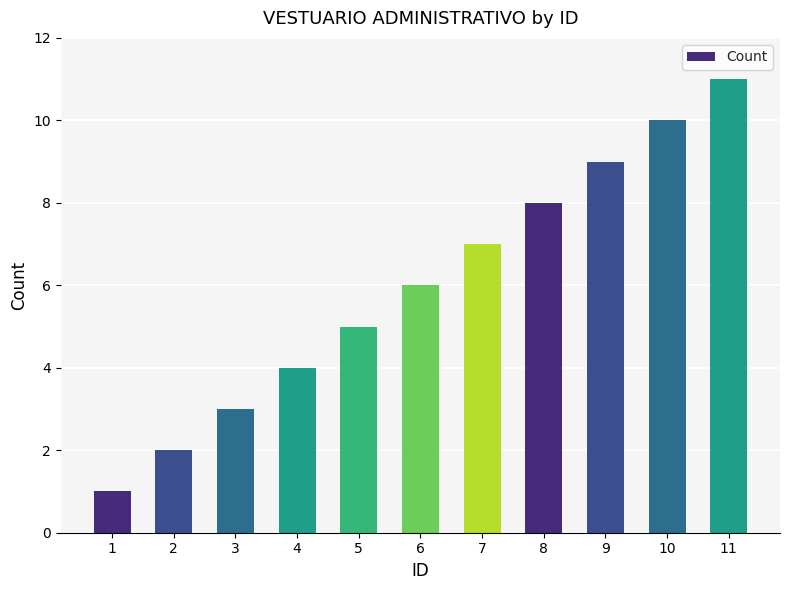

Reading right to left, list all the values displayed in this chart.

11	10	9	8	7	6	5	4	3	2	1